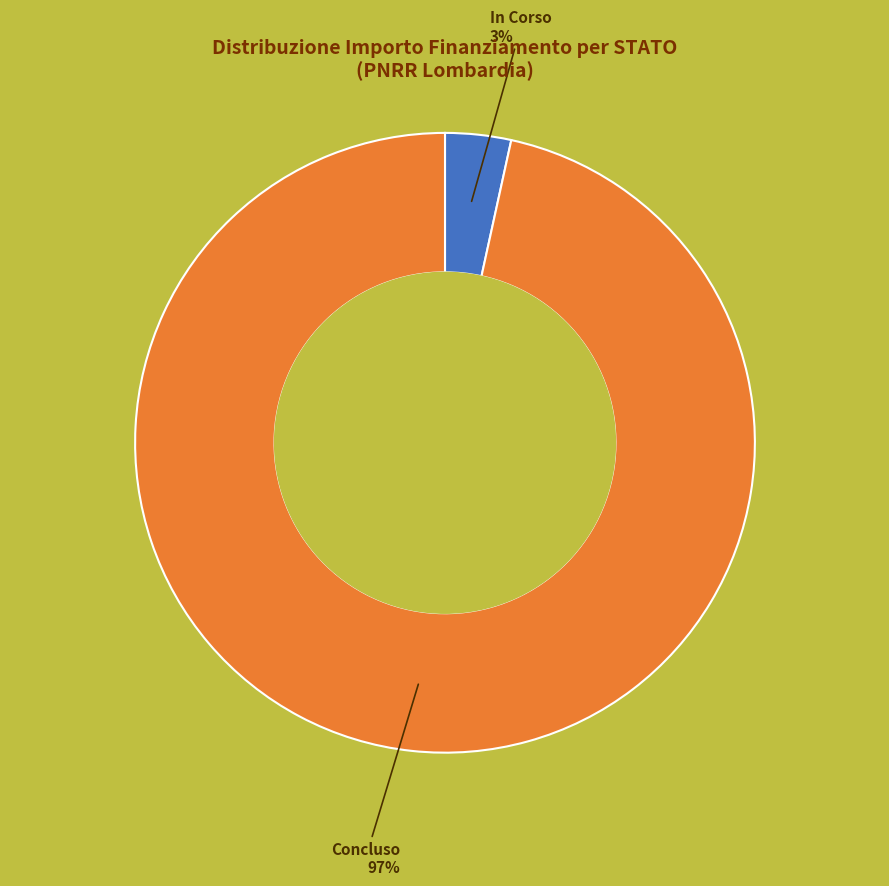

To the nearest percent, what is the average slice percentage?

50%